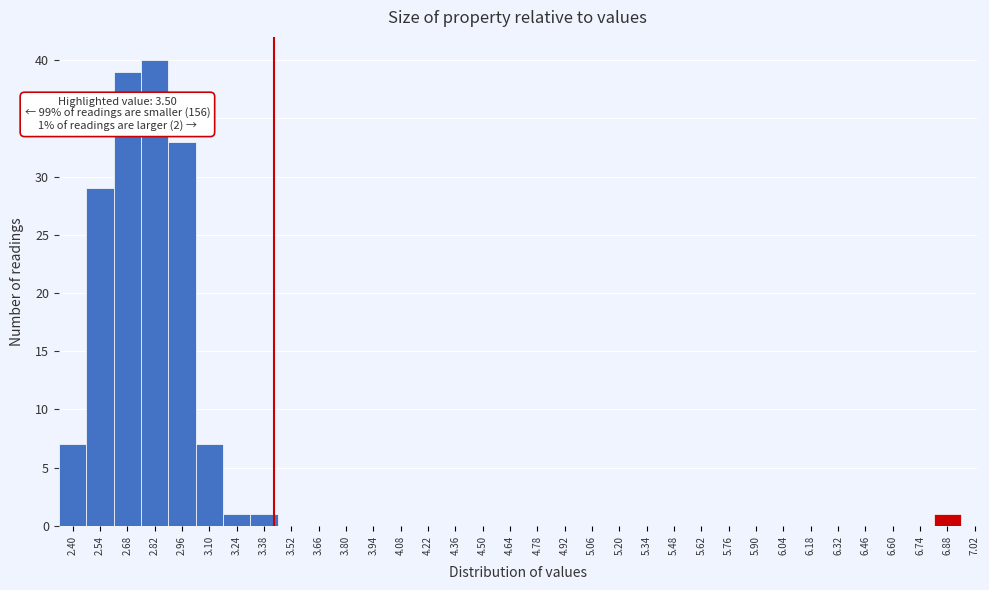

Where is the data nearest to the value 20?

2.54